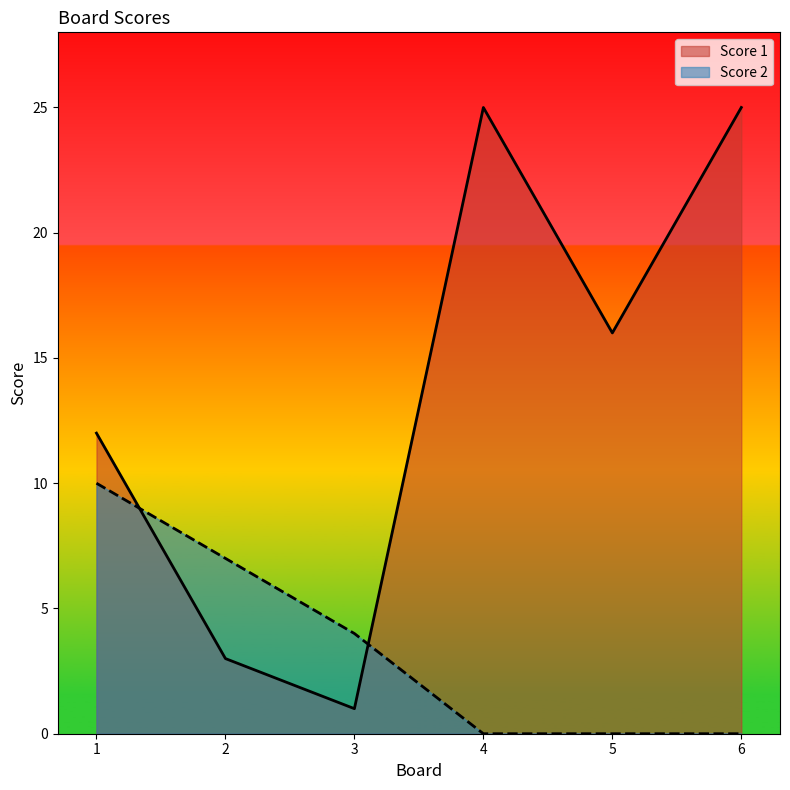

Is it true that Score 2 equals -6 at 5?

False